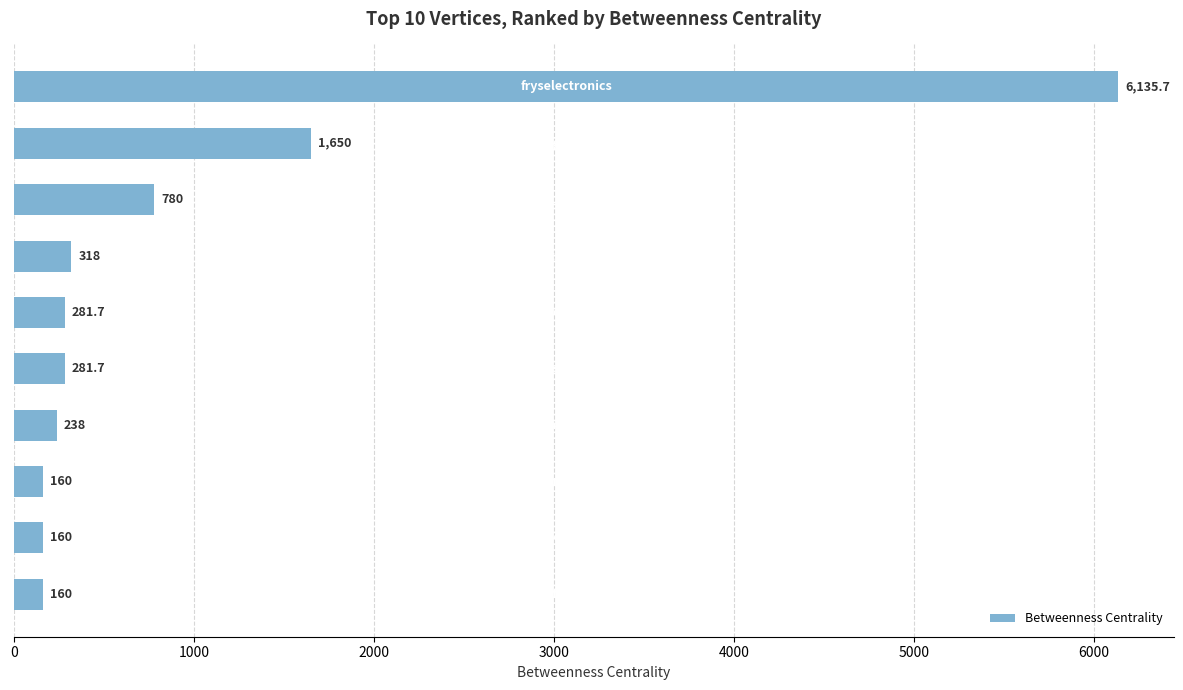

Reading top to bottom, extract all data points from this chart.

6135.7	1650.0	780.0	318.0	281.7	281.7	238.0	160.0	160.0	160.0